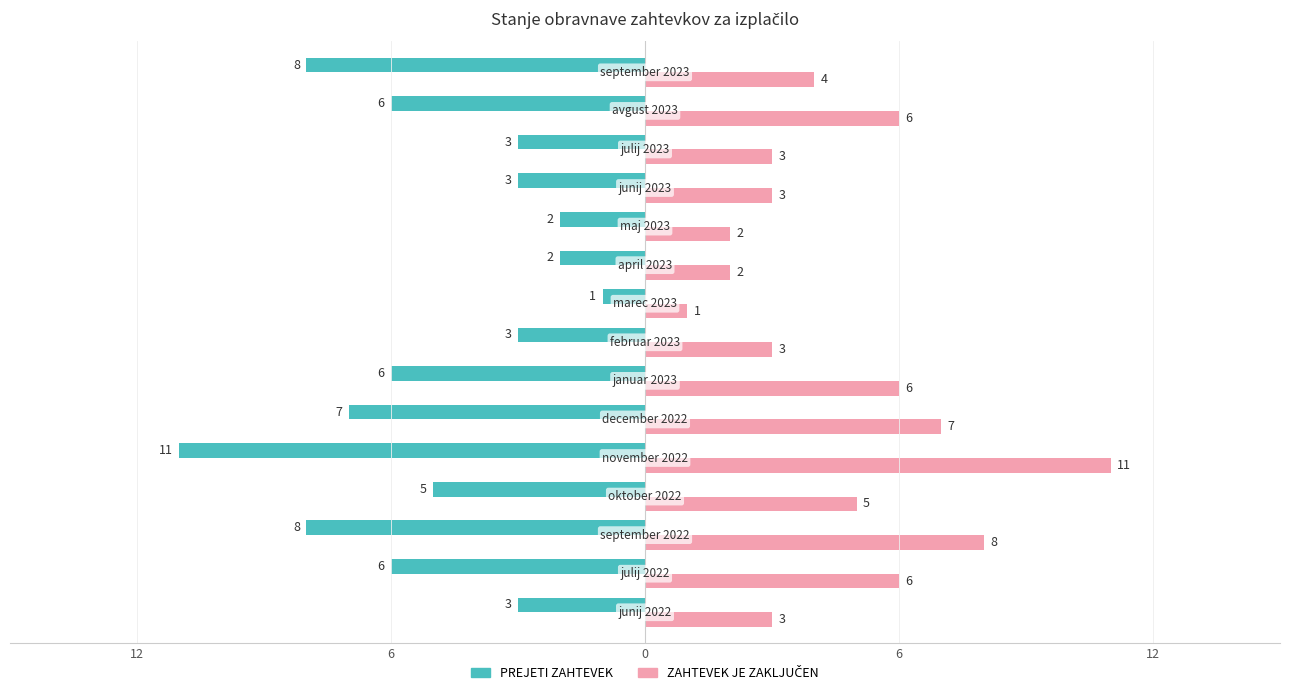

Reading right to left, list all the values displayed in this chart.

PREJETI ZAHTEVEK: -8	-6	-3	-3	-2	-2	-1	-3	-6	-7	-11	-5	-8	-6	-3
ZAHTEVEK JE ZAKLJUČEN: 4	6	3	3	2	2	1	3	6	7	11	5	8	6	3